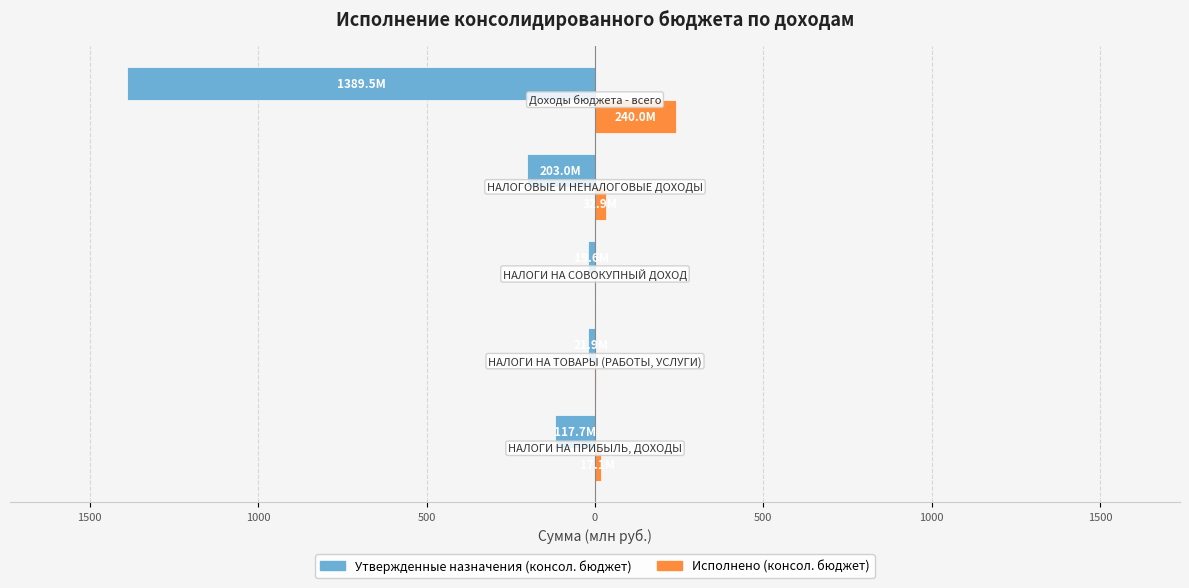

What are all the series names shown in the legend?

Утвержденные назначения (консол. бюджет), Исполнено (консол. бюджет)